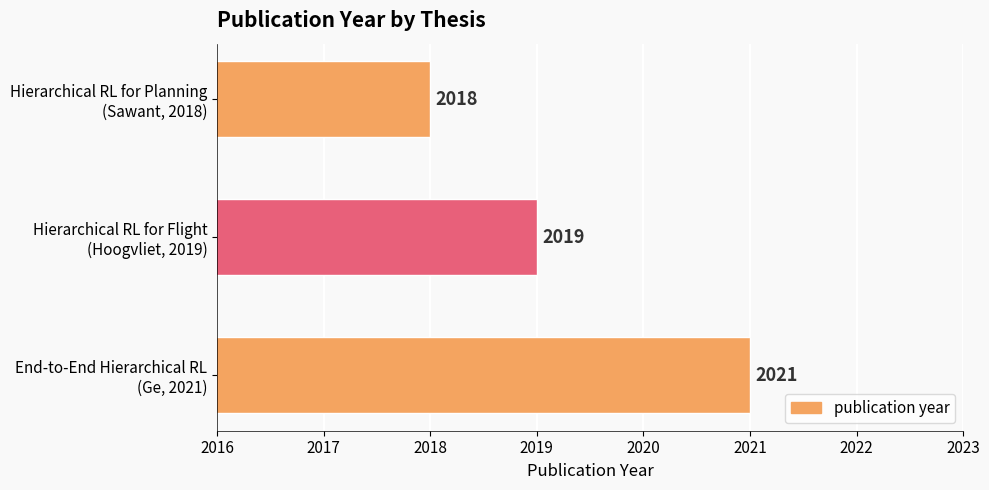

What is the minimum value shown in the chart?

2018